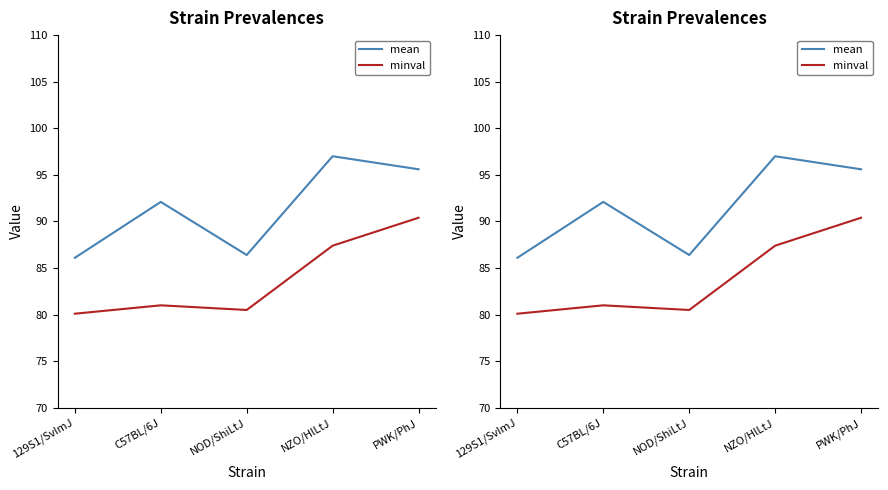

Between NZO/HlLtJ and PWK/PhJ, which series saw the biggest shift?

minval